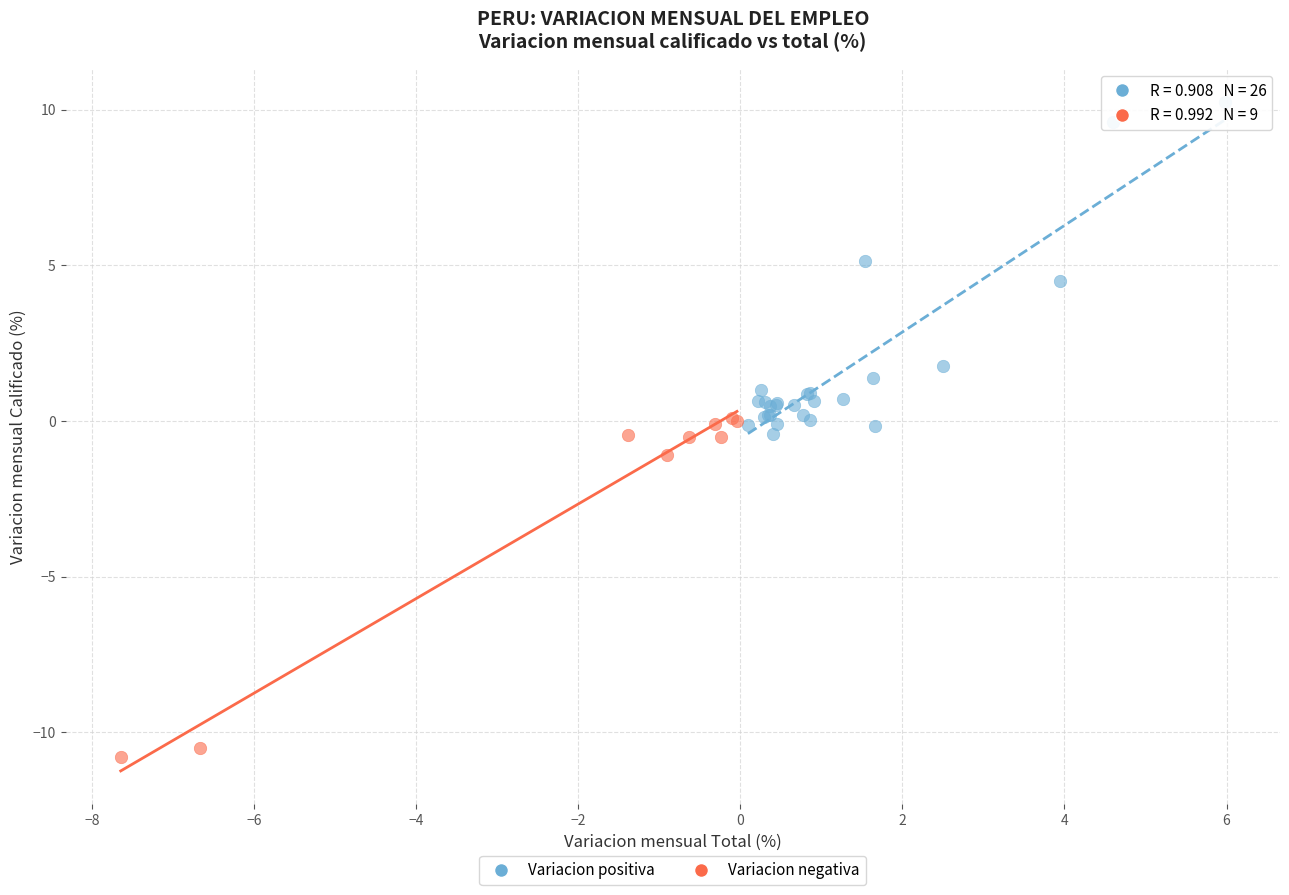

Which series reaches the maximum Y coordinate?

Variacion positiva